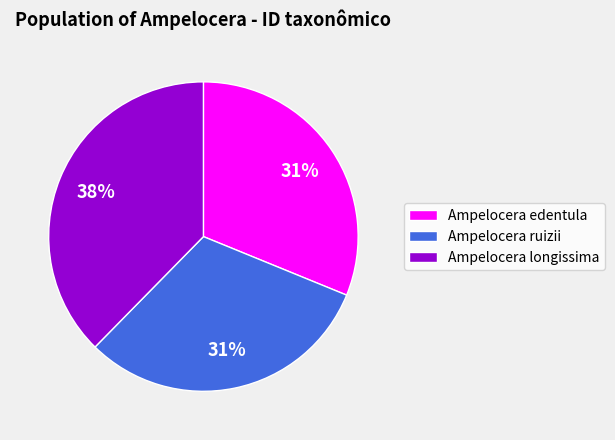

To the nearest percent, what percentage of the pie is Ampelocera longissima?

38%